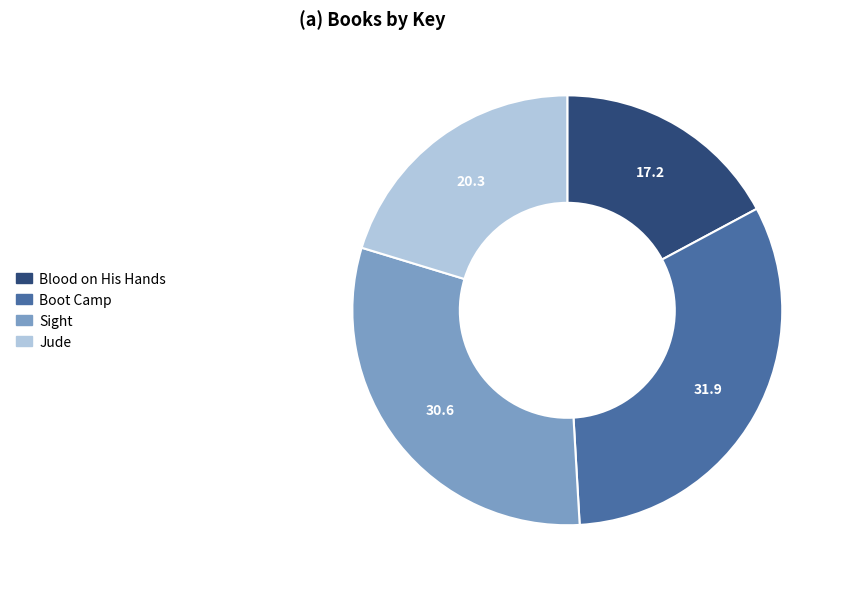

The Jude slice represents 20% of the pie. True or false?

True